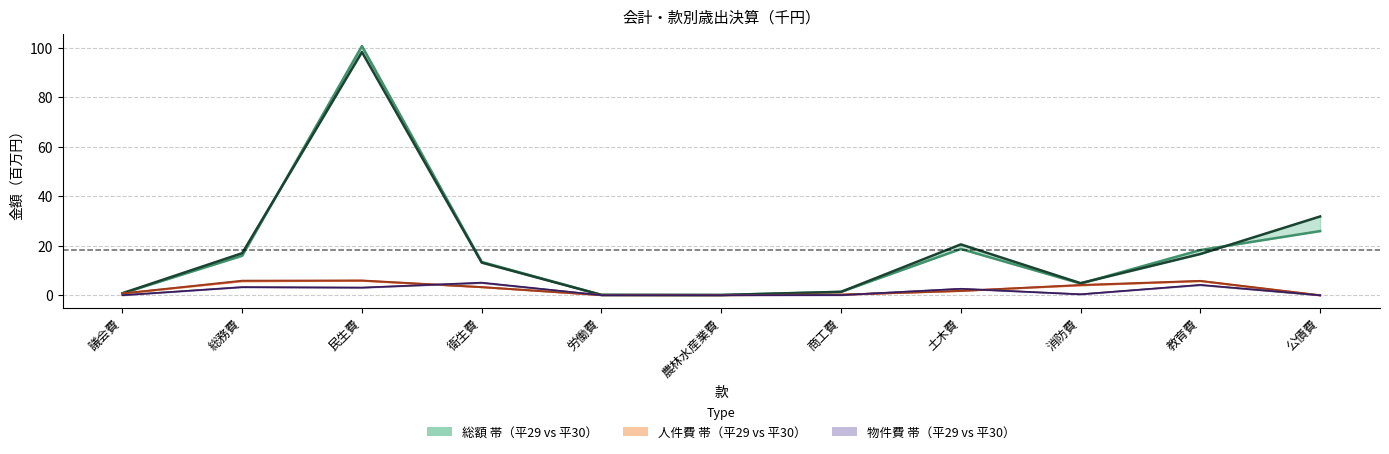

Is the value of 総額 平成30年度 at 民生費 greater than the value of 総額 平成29年度 at 民生費?

No